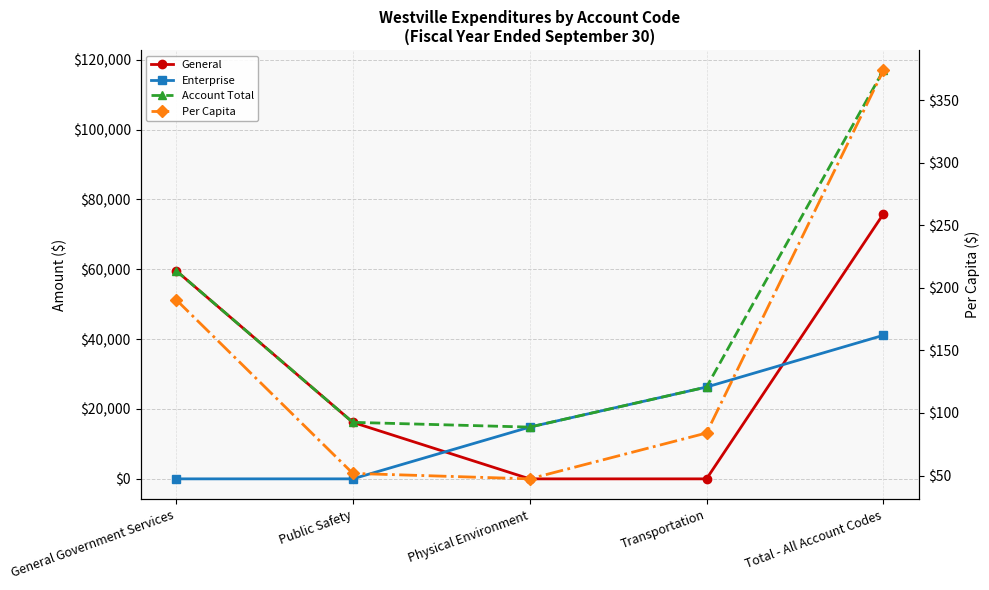

At which category is the sum across all series the highest?

Total - All Account Codes